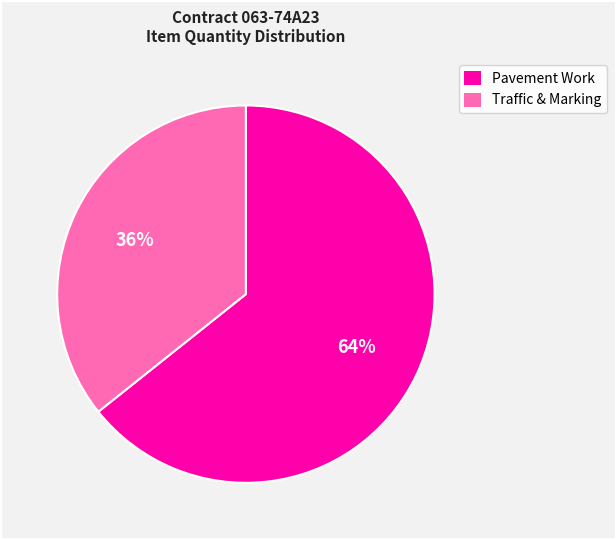

Is there a majority slice in this chart?

Yes